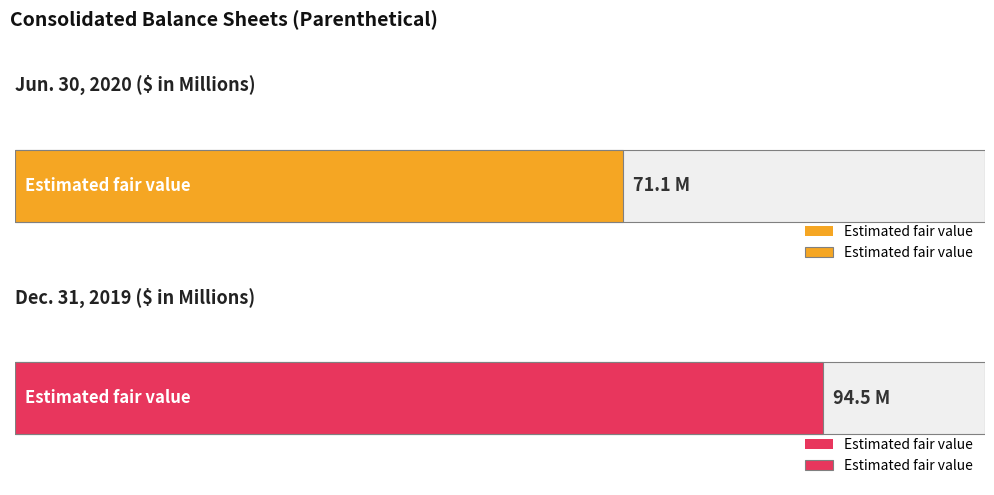

Where does the Jun. 30, 2020 series first go above 71?

Estimated fair value